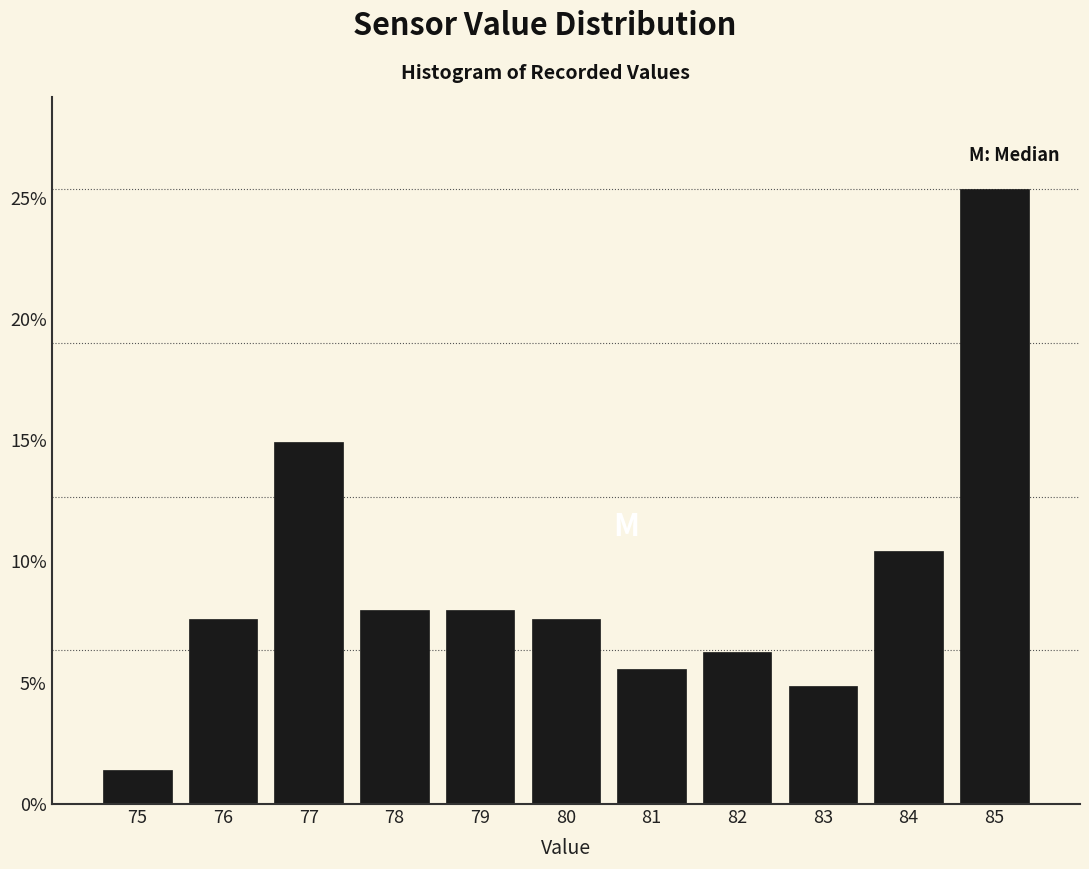

Where is the data nearest to the value 13?

77